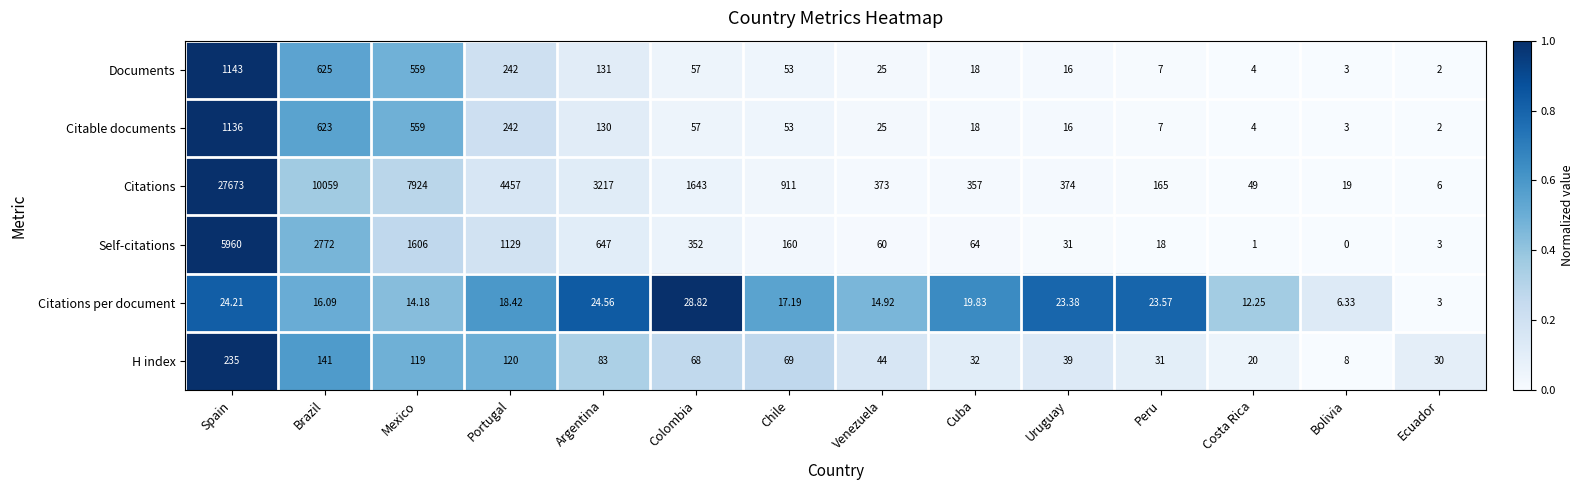

Which series has the largest range (max minus min)?

Citations